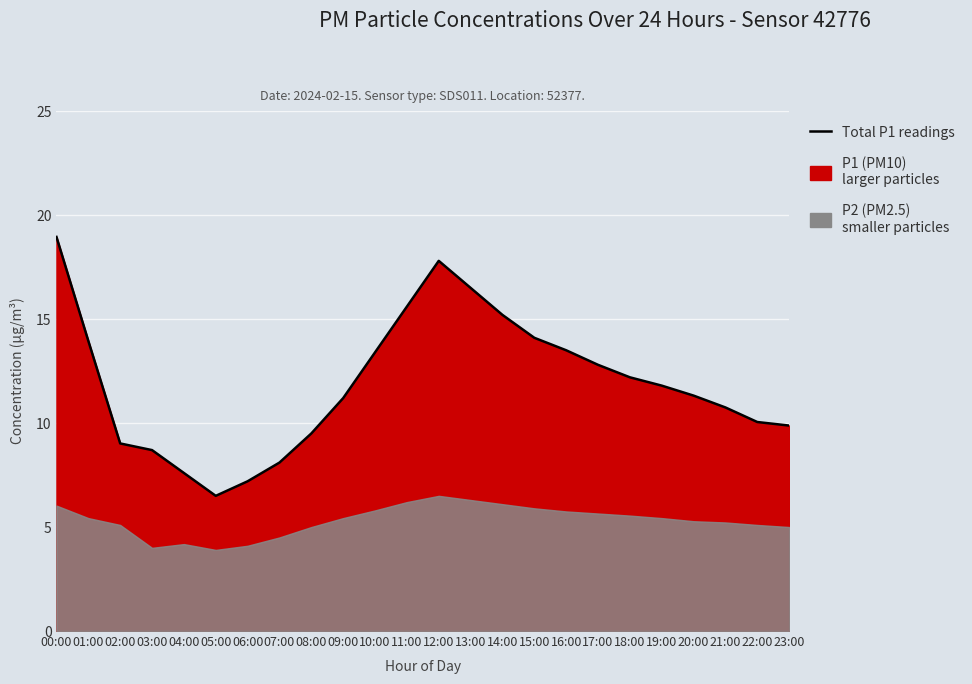

How many lines are shown in the chart?

1